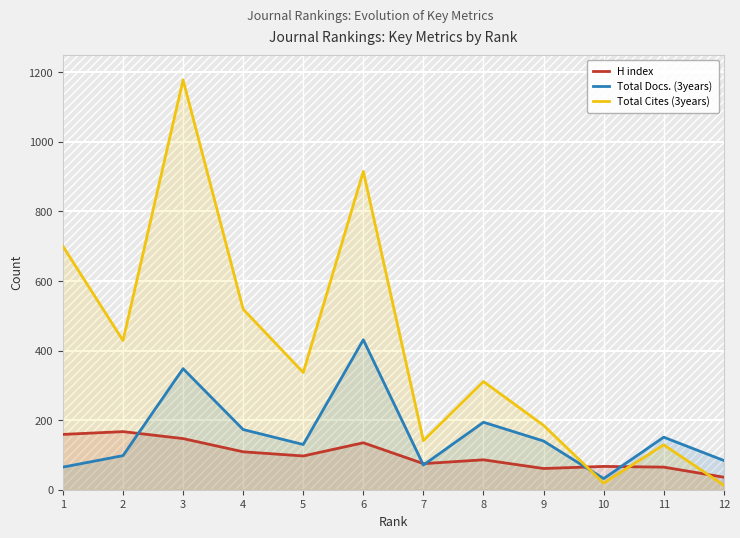

In Total Docs. (3years), how many points are higher than both neighbors (excluding endpoints)?

4